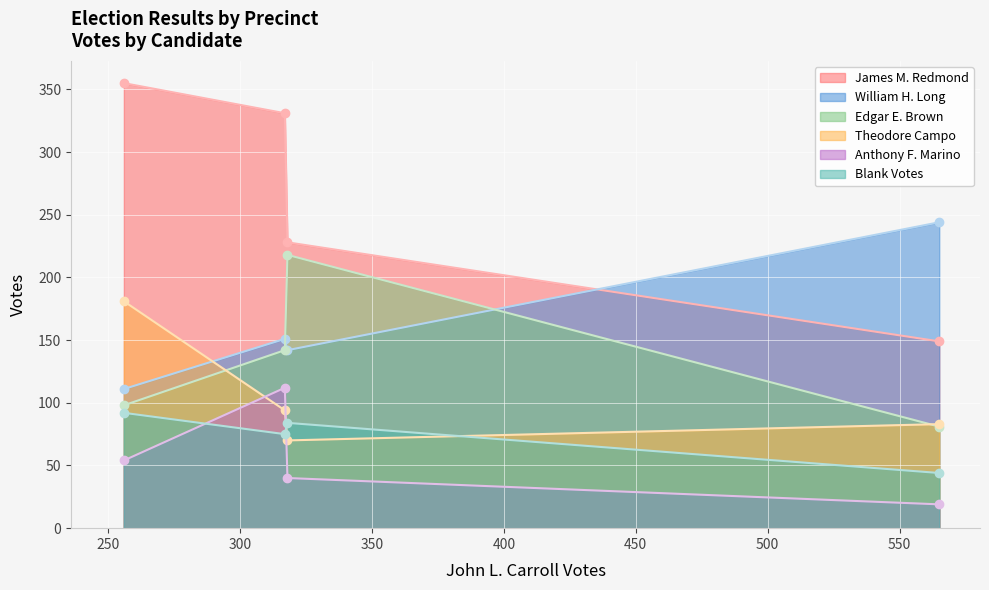

Which series has the widest spread of values?

James M. Redmond